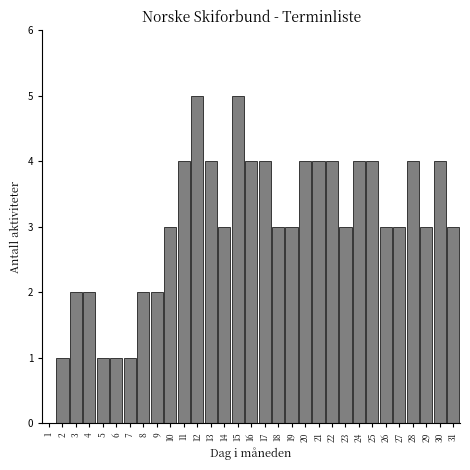

What is the greatest value displayed?

5